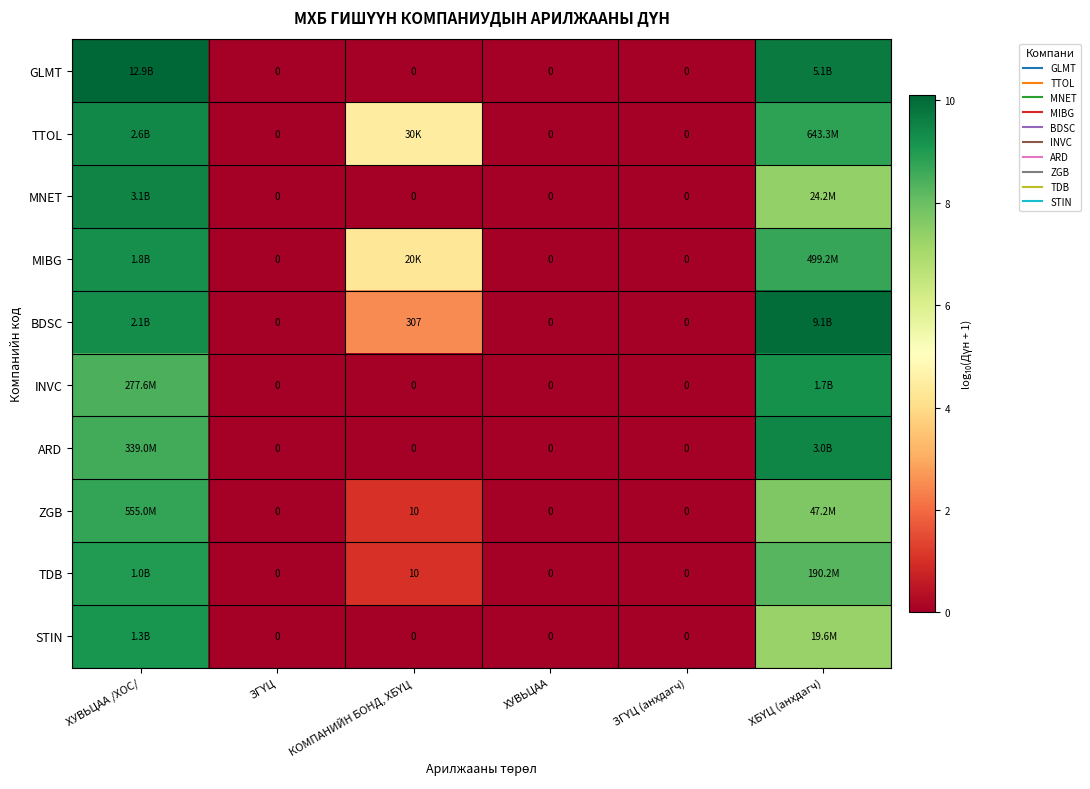

Which series changed the most between ЗГҮЦ and ХБҮЦ (анхдагч)?

BDSC